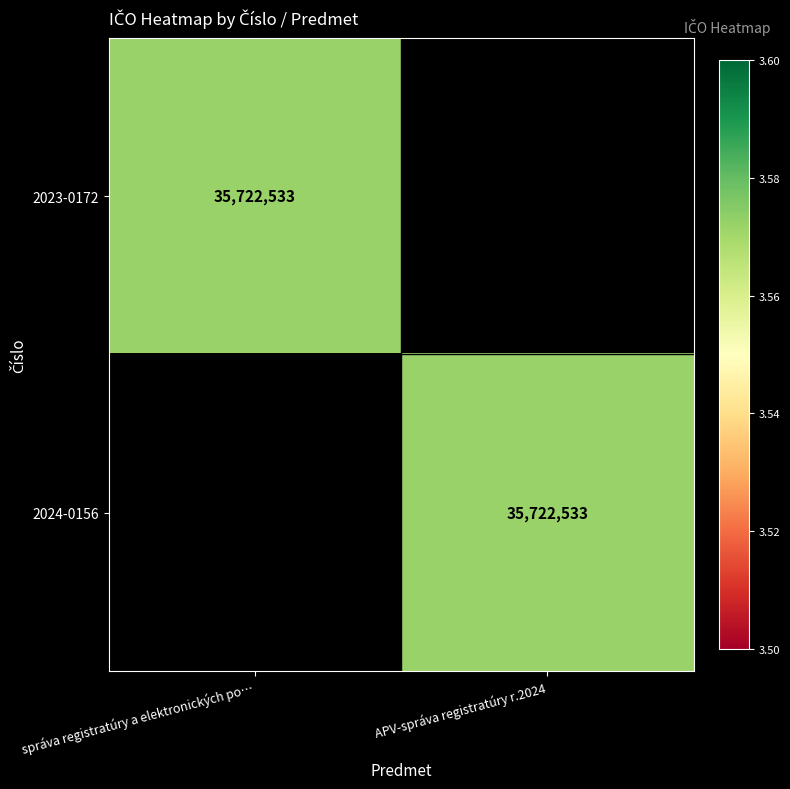

The 2023-0172 series shows 48505294 at správa registratúry a elektronických po…. True or false?

False